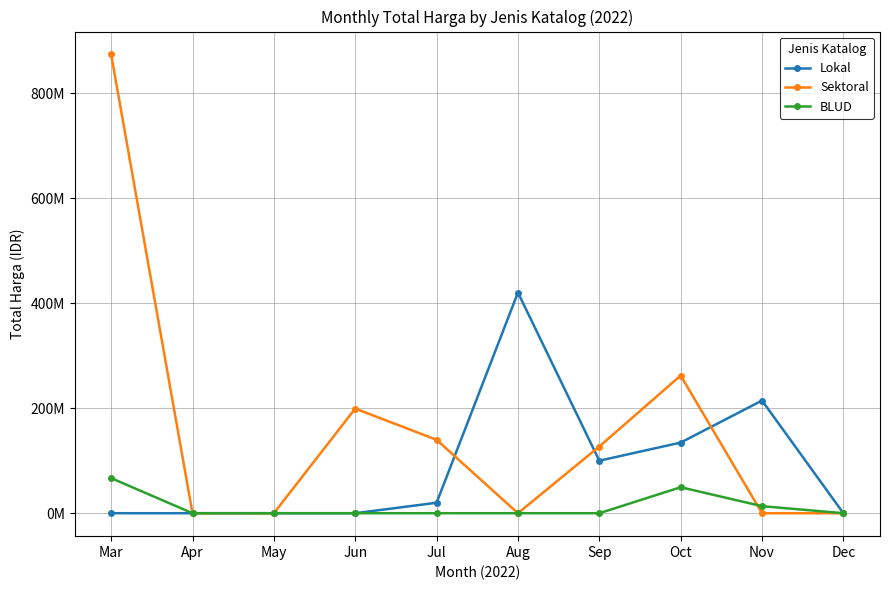

Which category has the highest value in the Sektoral series?

Mar